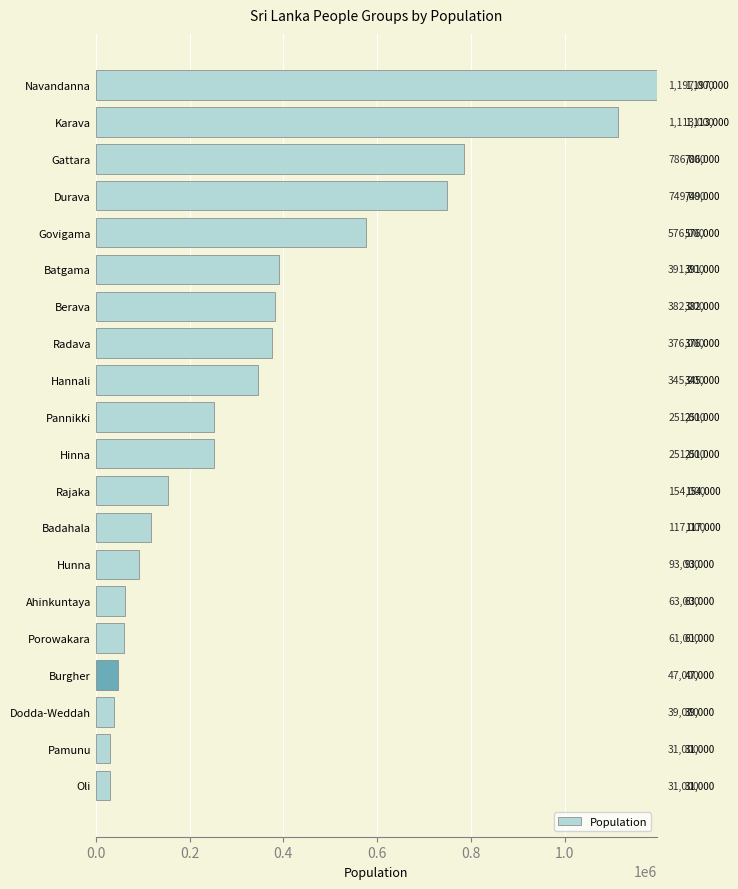

Reading top to bottom, list all the values displayed in this chart.

Navandanna=1197000	Karava=1113000	Gattara=786000	Durava=749000	Govigama=576000	Batgama=391000	Berava=382000	Radava=376000	Hannali=345000	Pannikki=251000	Hinna=251000	Rajaka=154000	Badahala=117000	Hunna=93000	Ahinkuntaya=63000	Porowakara=61000	Burgher=47000	Dodda-Weddah=39000	Pamunu=31000	Oli=31000